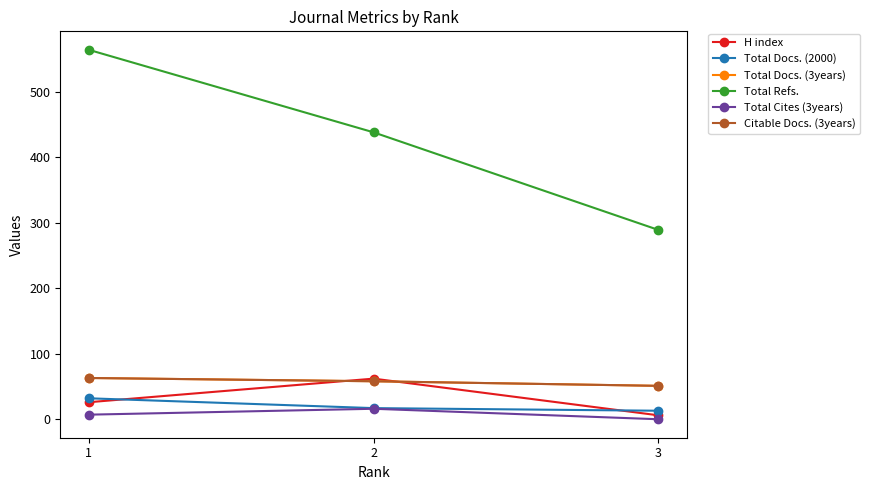

Reading left to right, what are all the values shown in this chart?

H index: 26	62	6
Total Docs. (2000): 32	17	13
Total Docs. (3years): 63	58	51
Total Refs.: 564	438	289
Total Cites (3years): 7	16	0
Citable Docs. (3years): 63	58	51